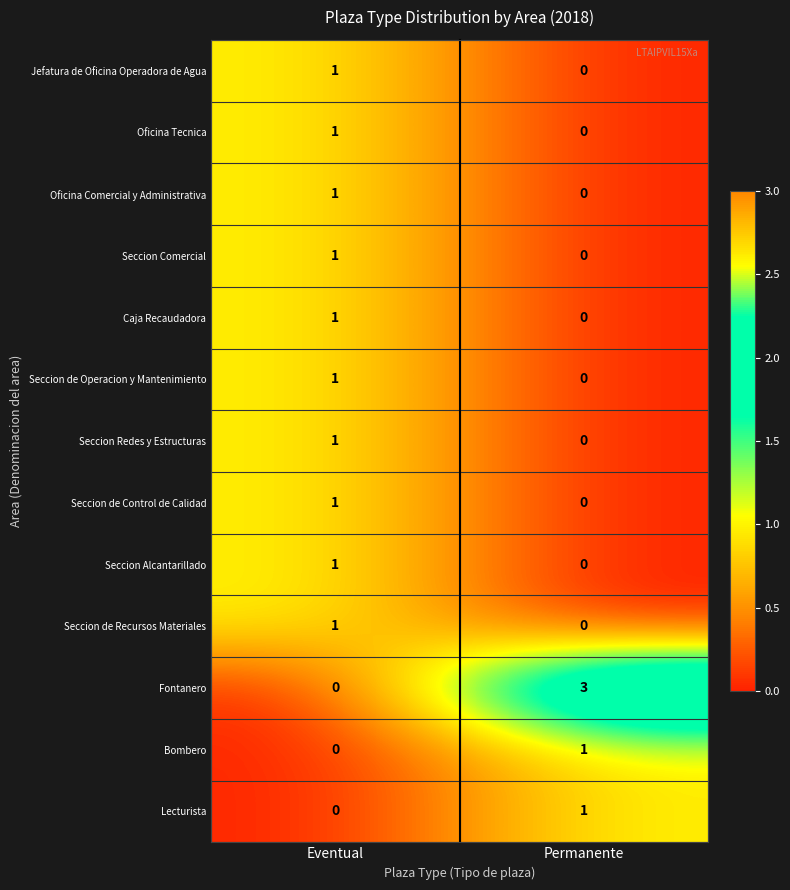

What is the difference between the highest and lowest values at Eventual?

1